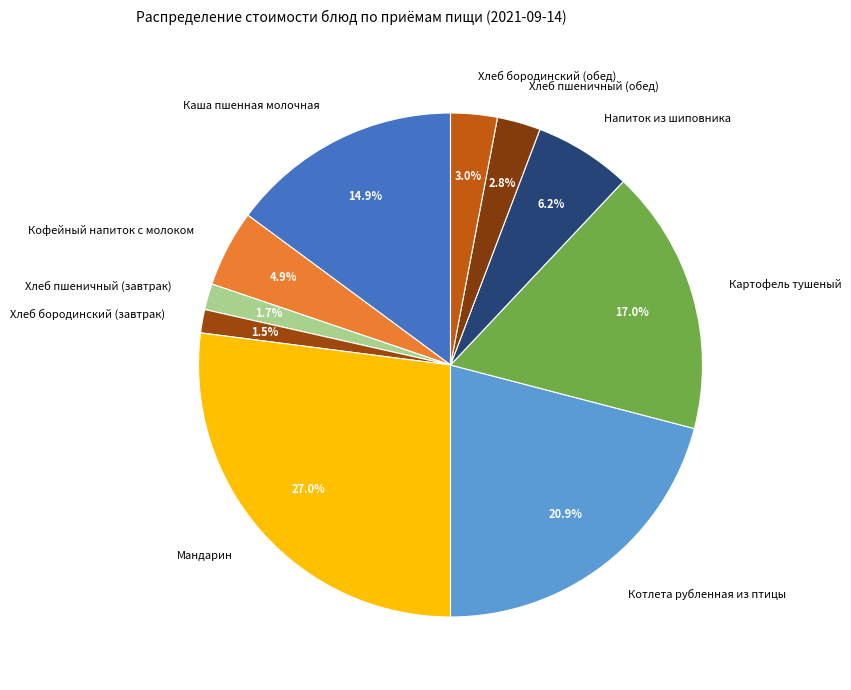

Is Напиток из шиповника the majority of the pie?

No